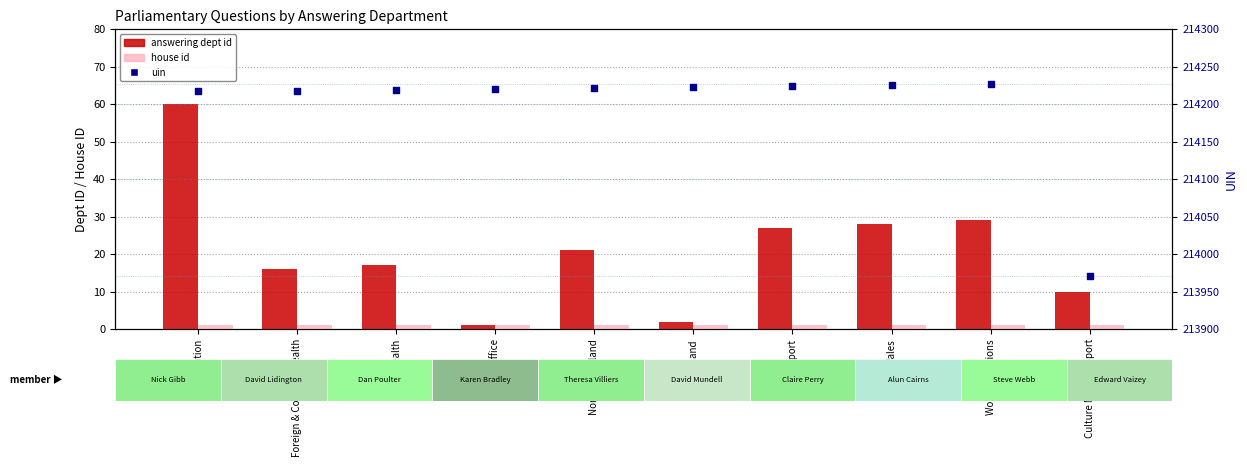

At how many categories does at least one series exceed 38142?

10